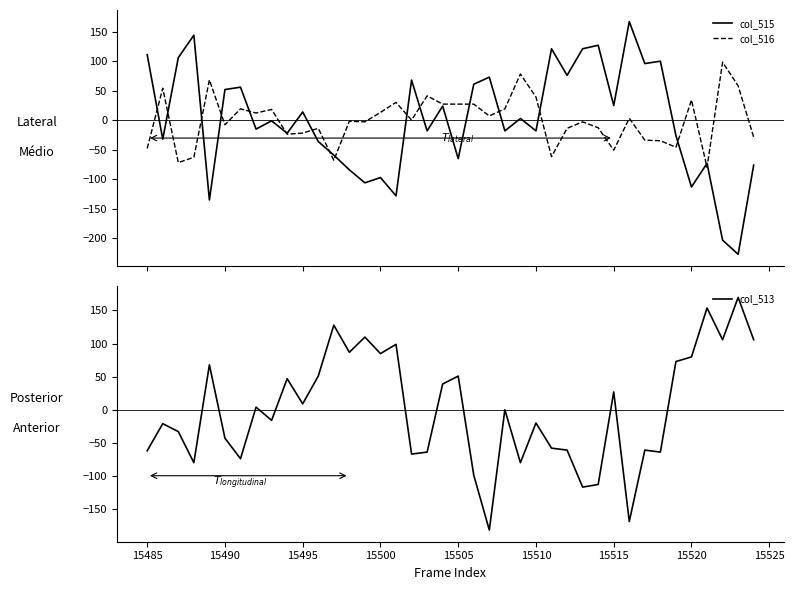

True or false: col_516 and col_513 cross at least once.

True